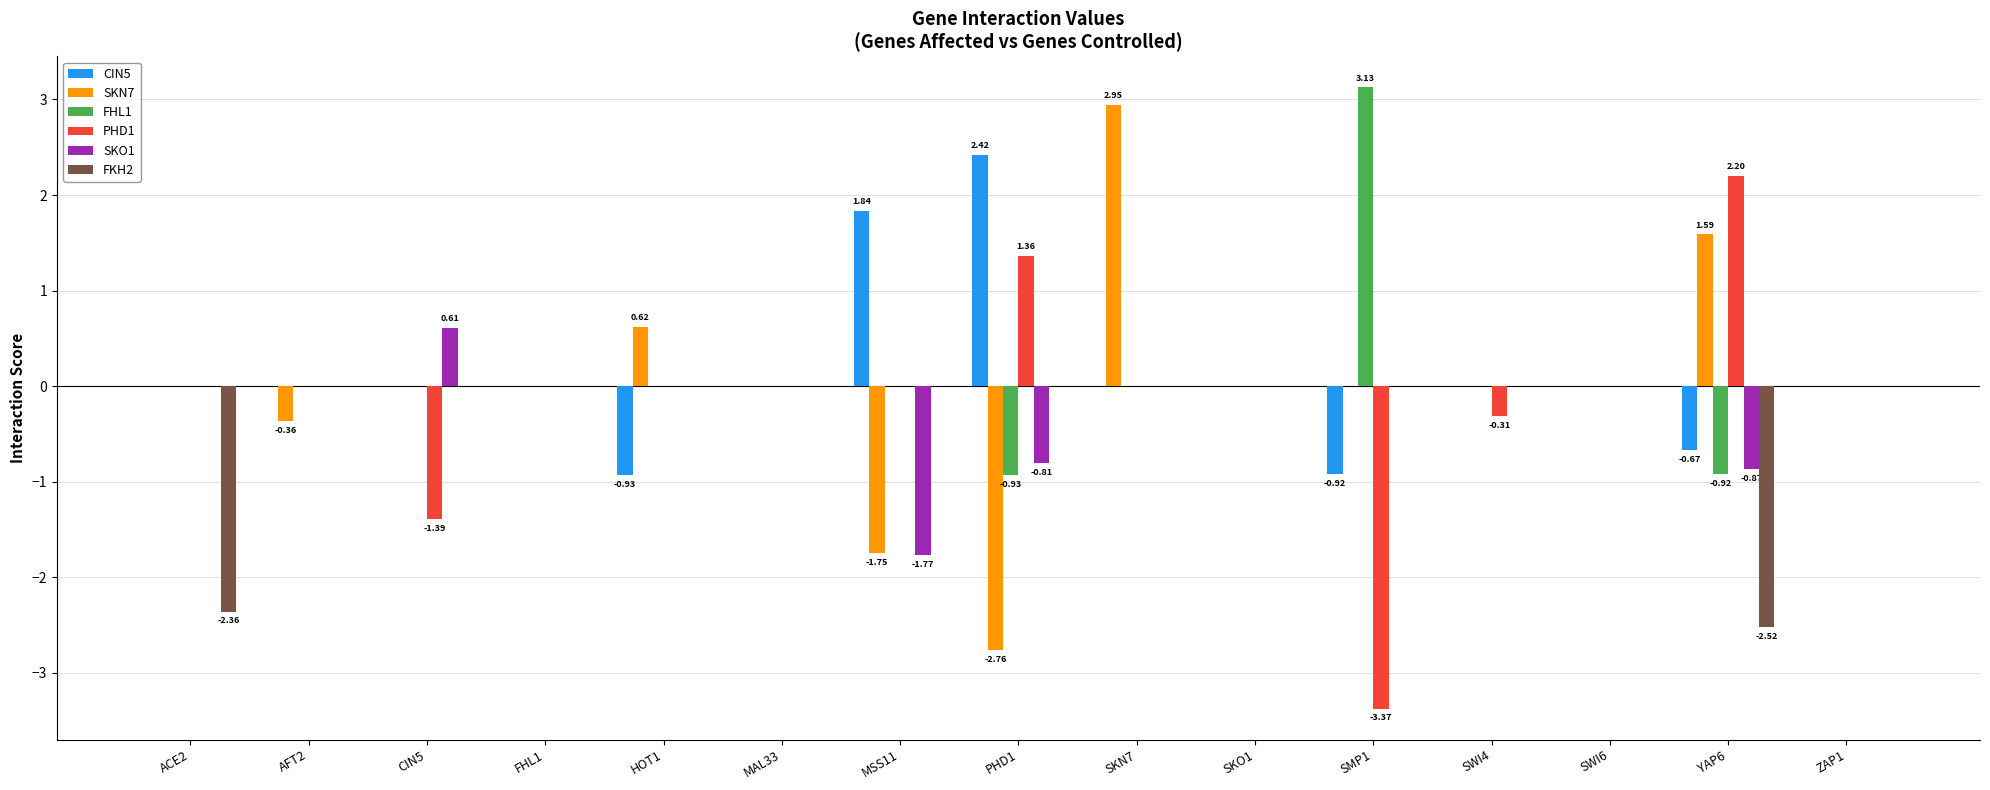

Which category has the highest value in the CIN5 series?

PHD1